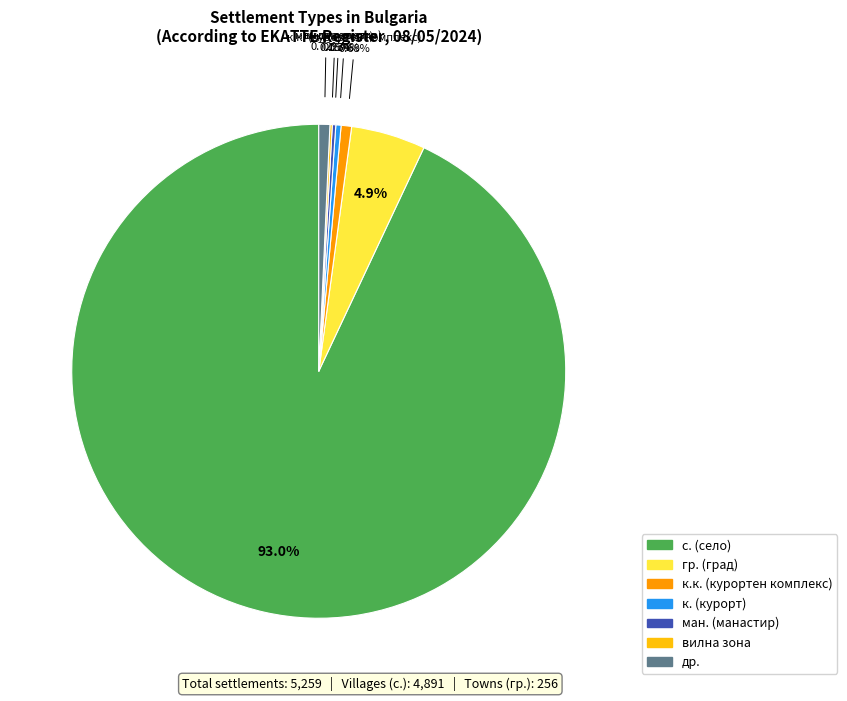

Does any single category account for the majority?

Yes